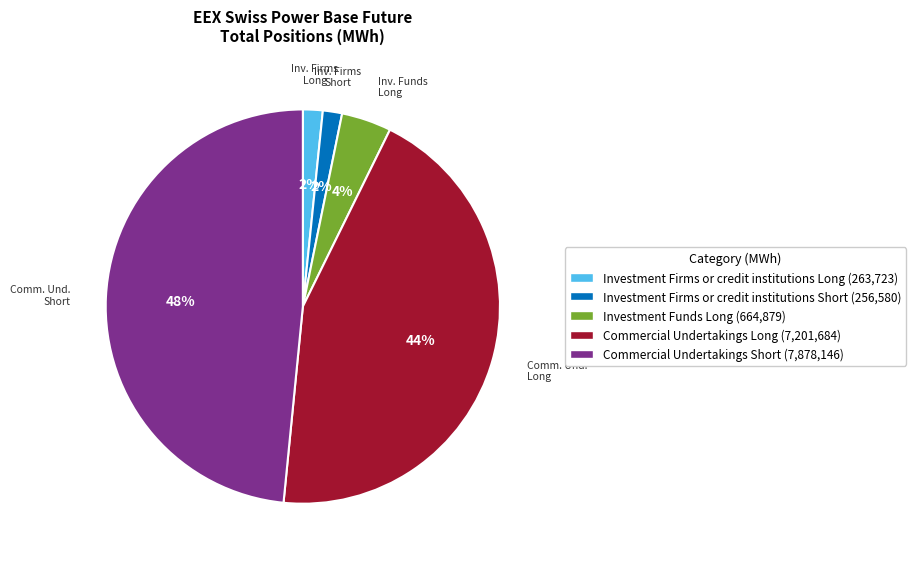

Between Investment Firms or credit institutions Long and Investment Funds Long, which is larger?

Investment Funds Long